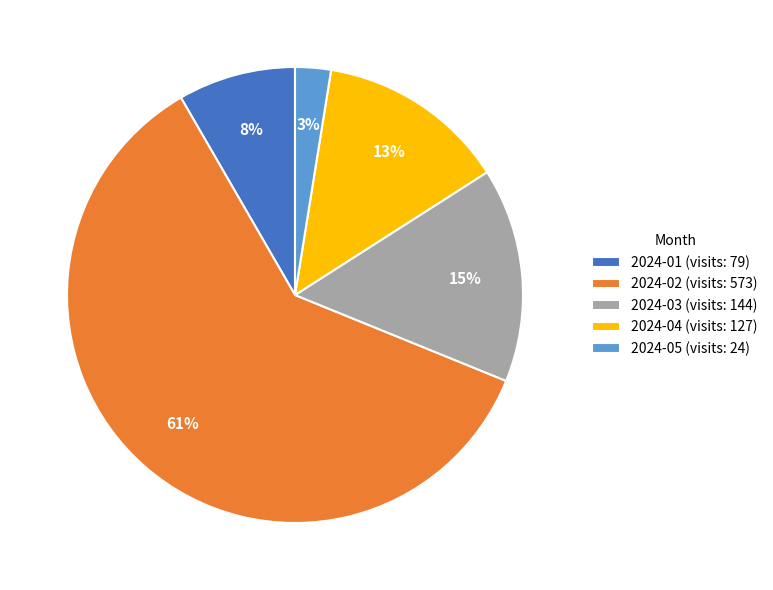

Is there a majority slice in this chart?

Yes